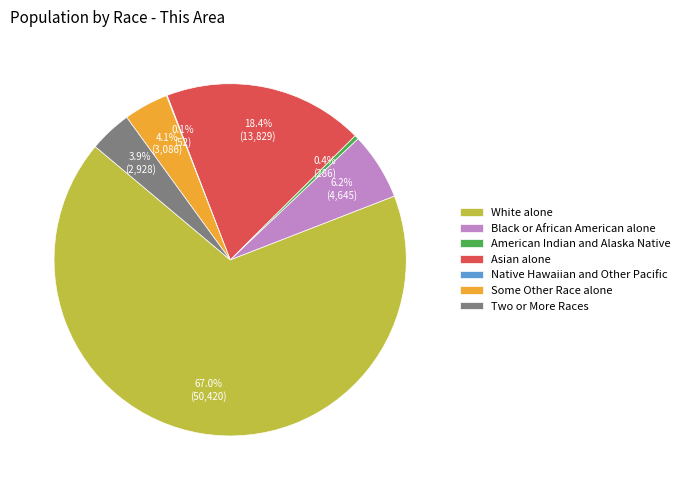

To the nearest percent, what portion does White alone represent?

67%